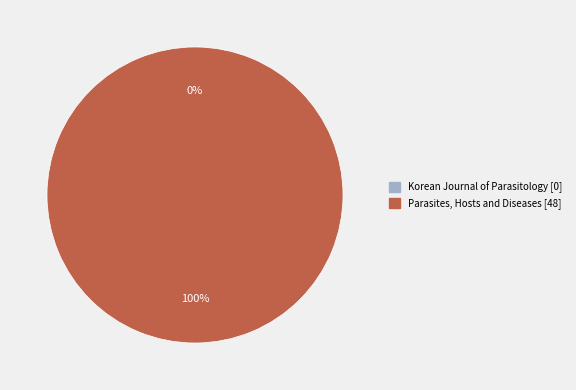

Count the number of slices in the pie.

2